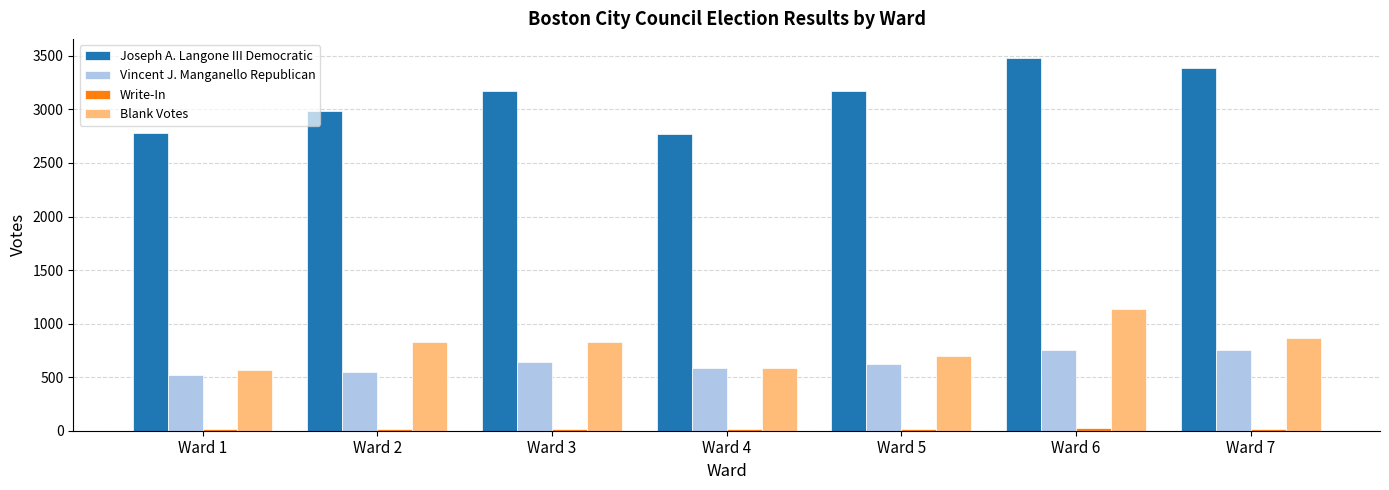

How many values in the Vincent J. Manganello Republican series are below 623?

3